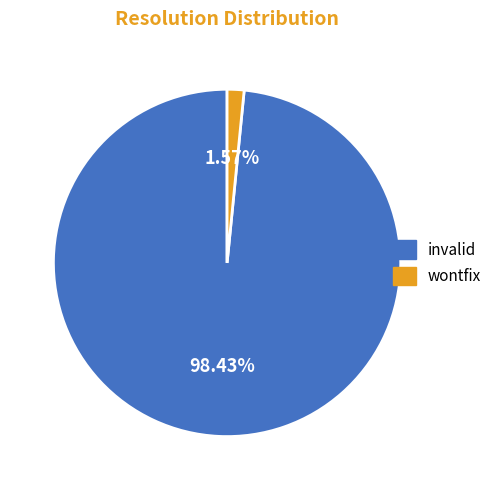

Does any single category account for the majority?

Yes